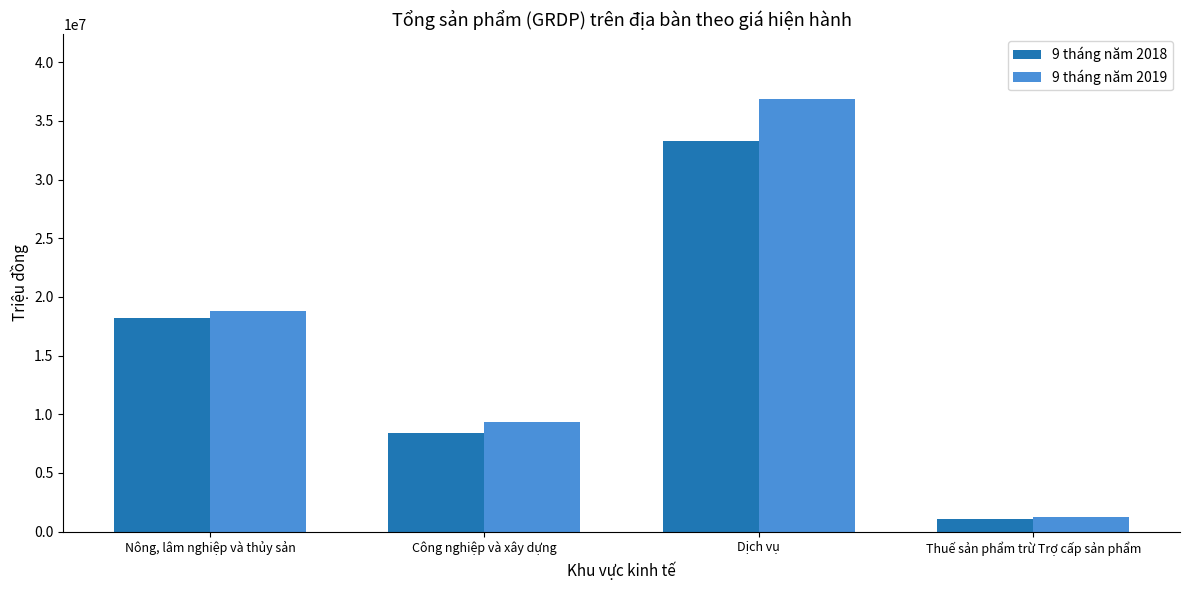

What is the maximum value shown in the chart?

36842440